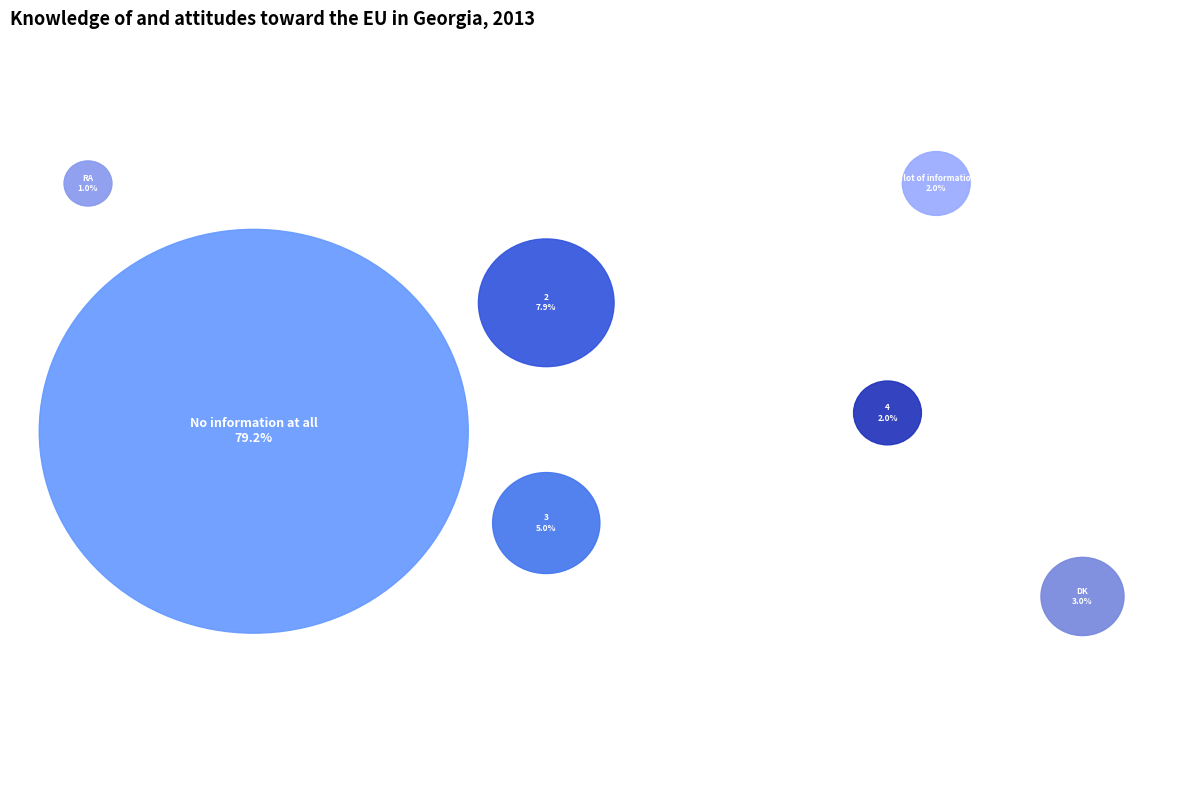

To the nearest percent, what percentage of the pie is 2?

8%